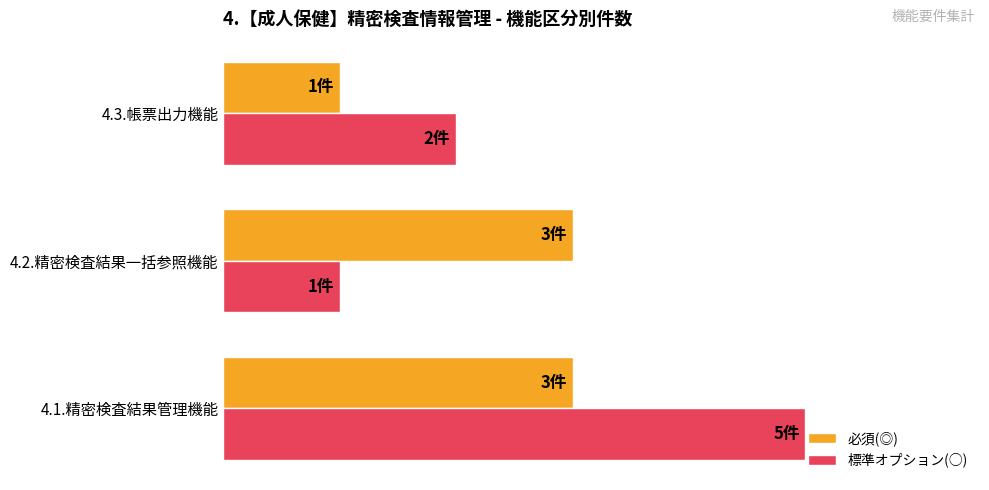

What are all the series names shown in the legend?

必須(◎), 標準オプション(○)